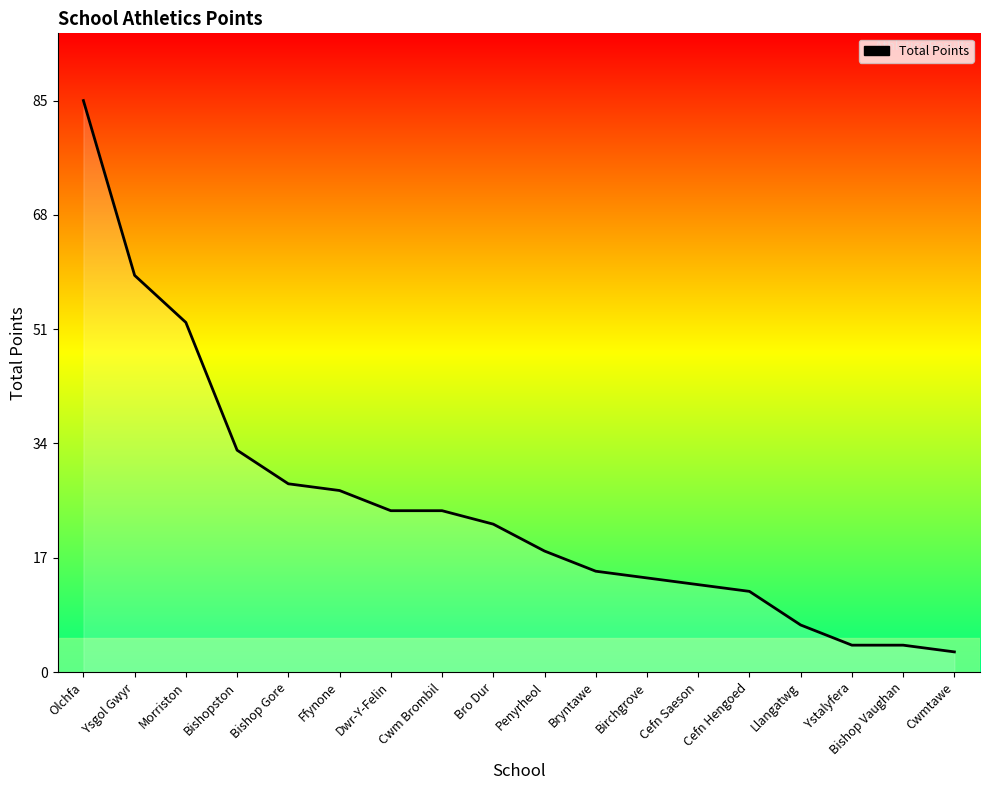

Which label corresponds to the smallest value in the chart?

Cwmtawe